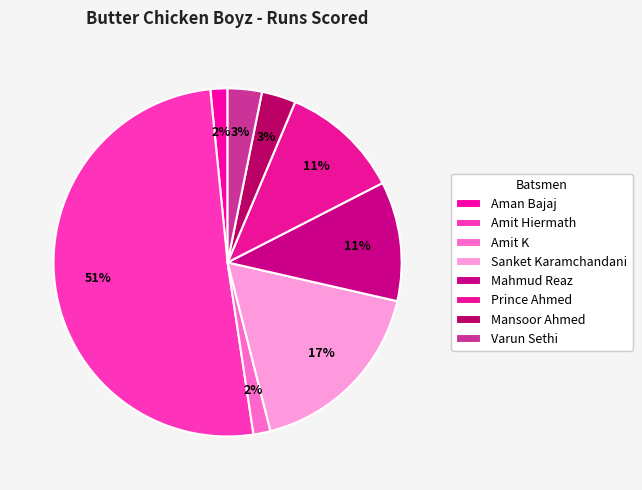

The Aman Bajaj slice represents 8% of the pie. True or false?

False